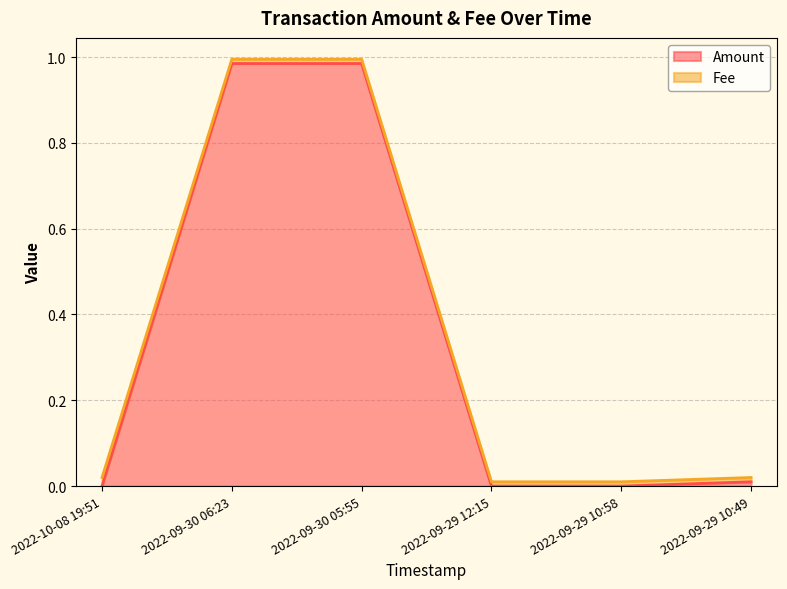

Reading left to right, what are all the values shown in this chart?

0.0	1.0	1.0	0.0	0.0	0.0